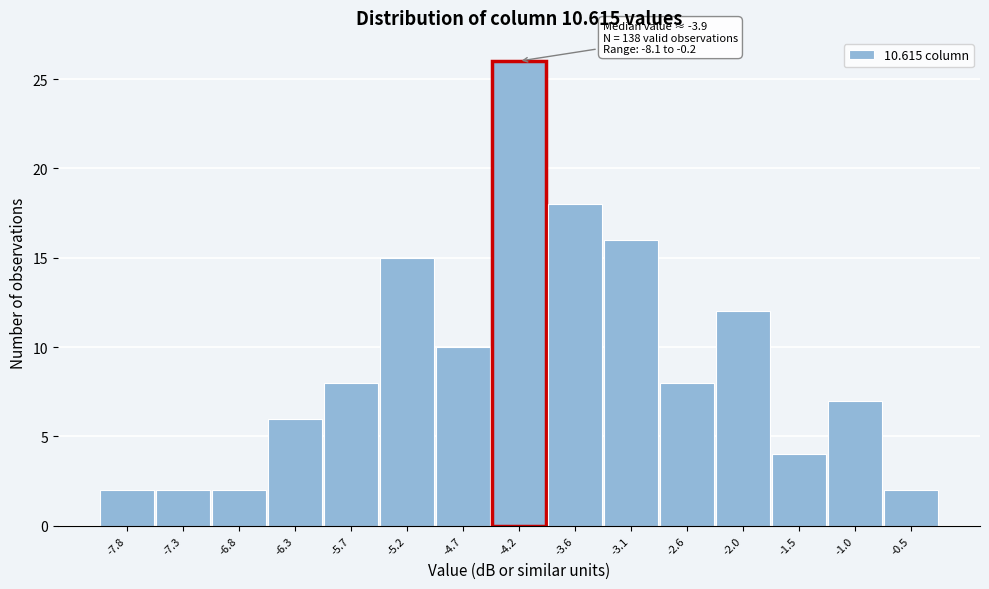

Which range on the x-axis has the tallest bar?

-4.4 to -3.9